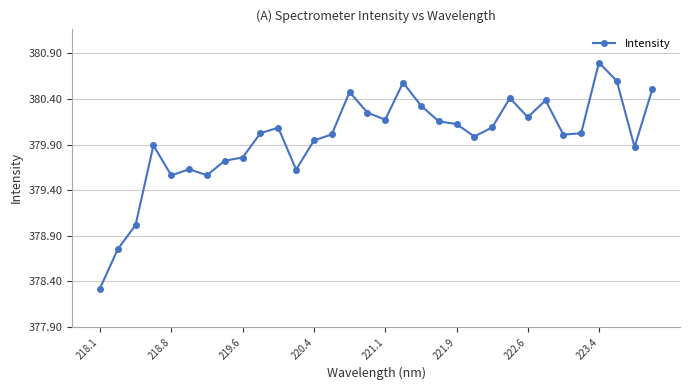

True or false: the data has more than 0 interior local peaks.

True